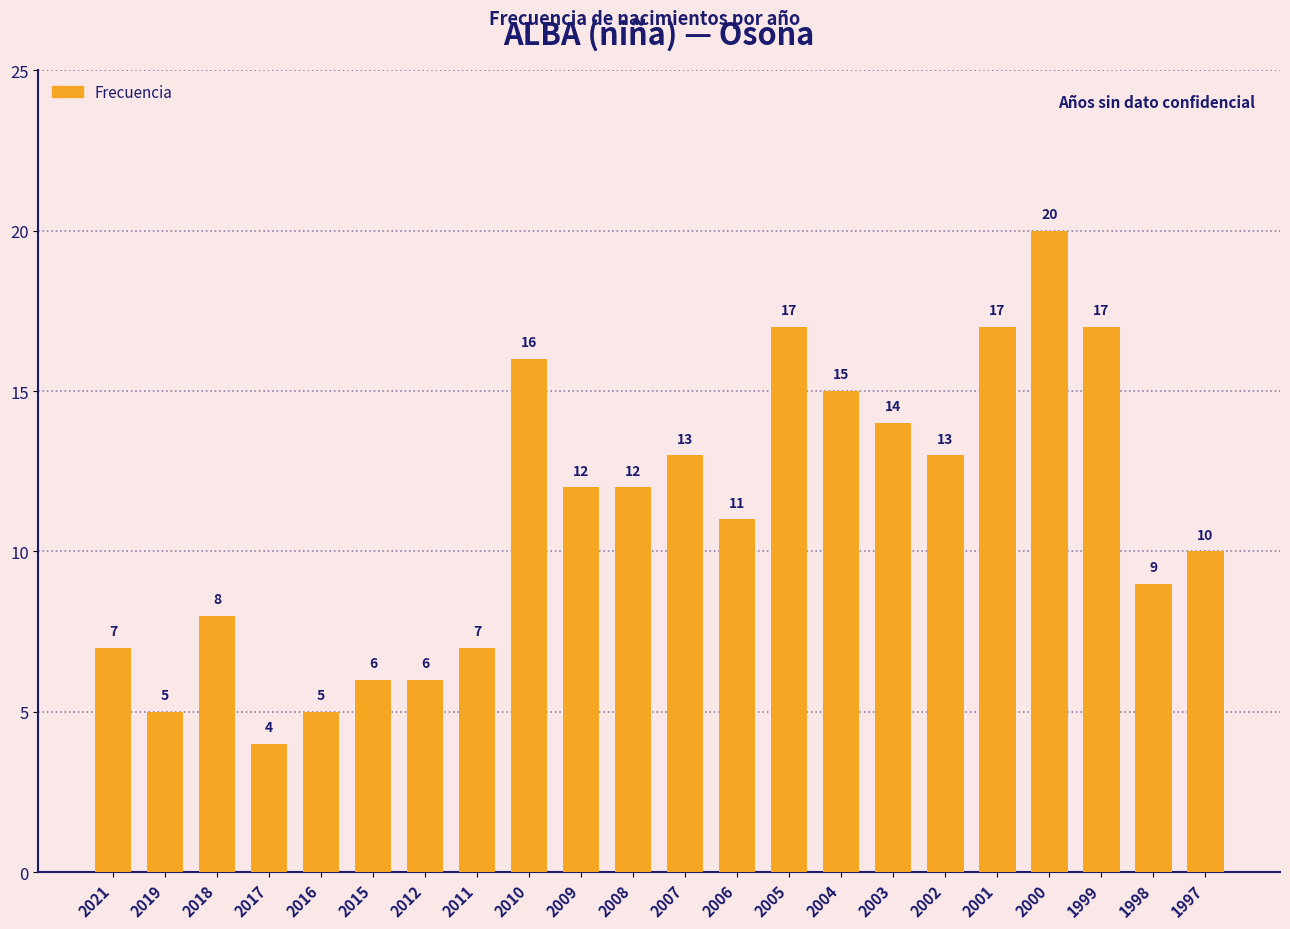

Reading left to right, list all the values displayed in this chart.

7	5	8	4	5	6	6	7	16	12	12	13	11	17	15	14	13	17	20	17	9	10